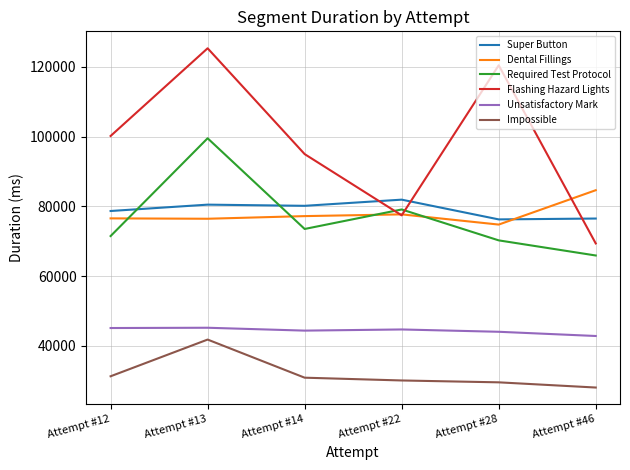

Which series has the largest total across all categories?

Flashing Hazard Lights